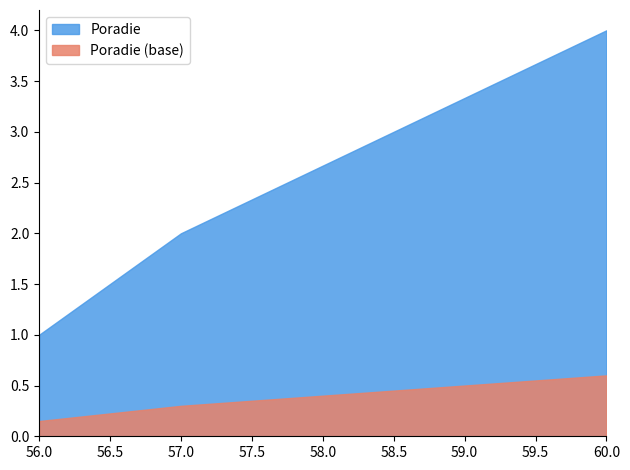

What is the value of the 2nd point from the left?

2